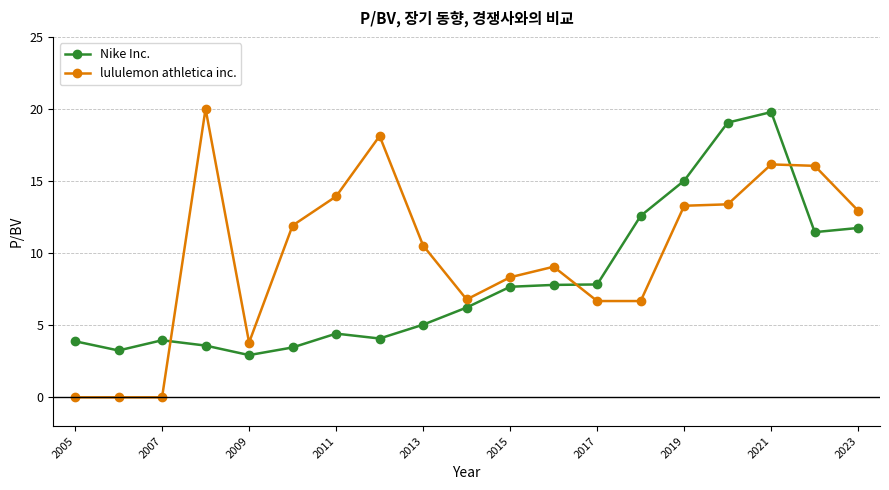

True or false: Nike Inc. and lululemon athletica inc. cross at least once.

True